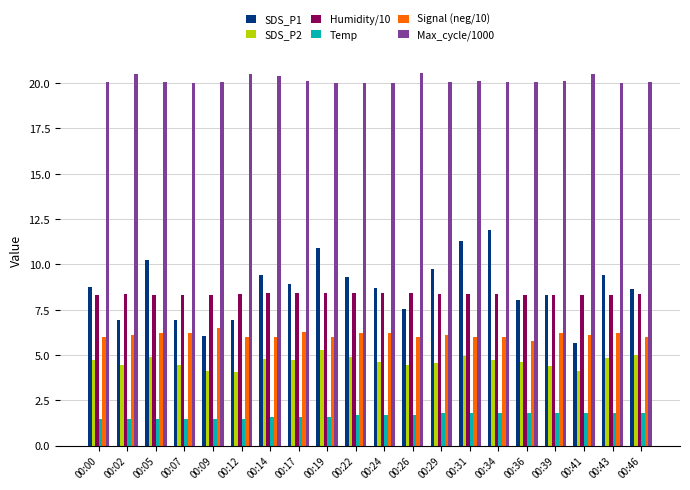

At 00:14, list the series in order from smallest to largest.

Temp, SDS_P2, Signal (neg/10), Humidity/10, SDS_P1, Max_cycle/1000